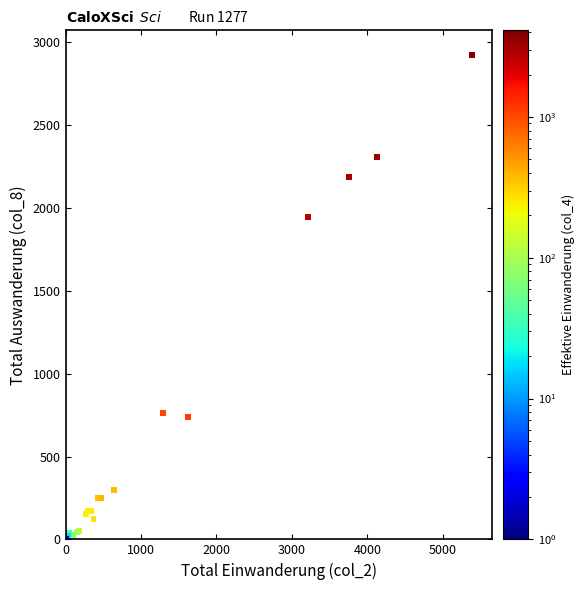

What Y value in the scatter plot is closest to 1463?

1944